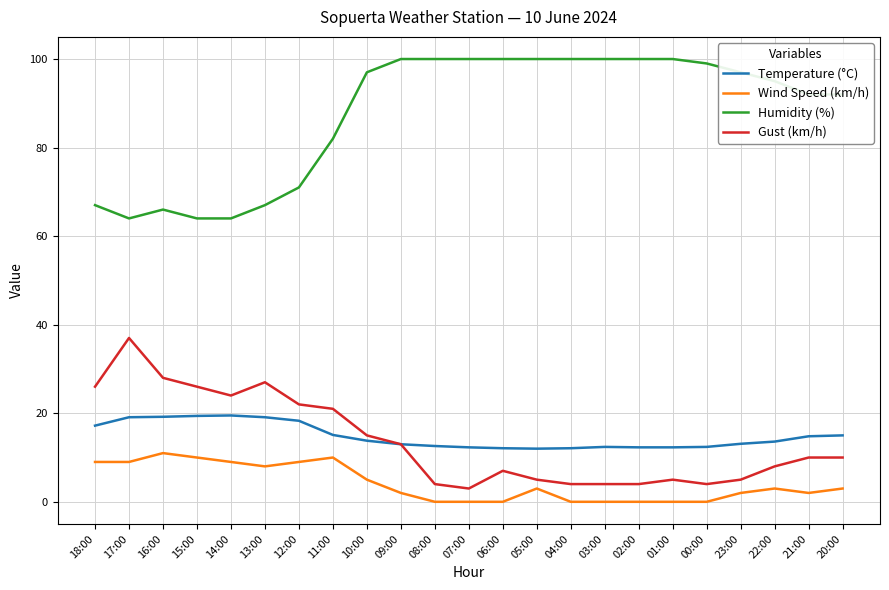

True or false: Humidity (%) and Temperature (°C) intersect in this chart.

False